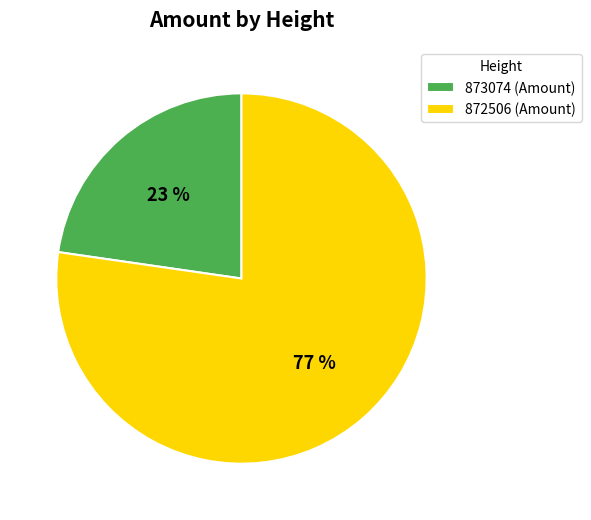

True or false: 872506 accounts for 83% of the total.

False